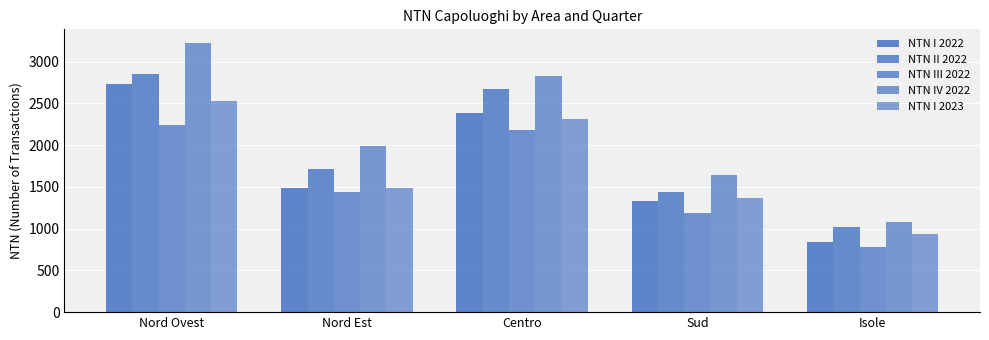

What is the maximum value for NTN II 2022?

2848.4